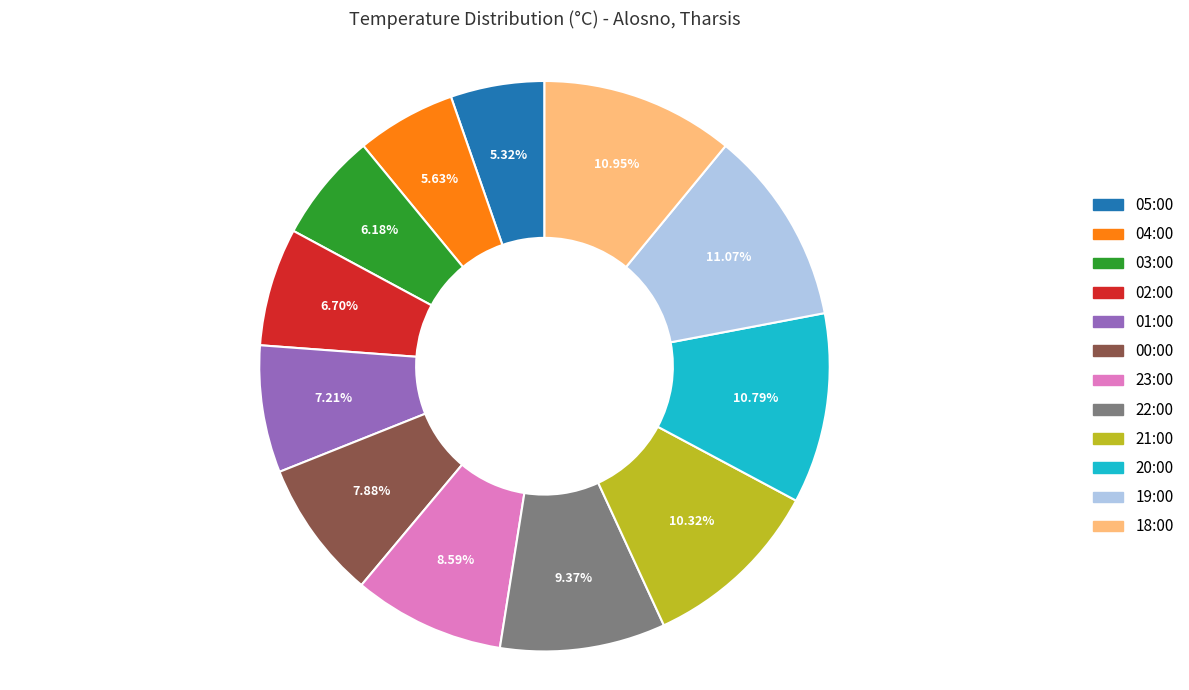

To the nearest percent, what percentage of the pie is 18:00?

11%